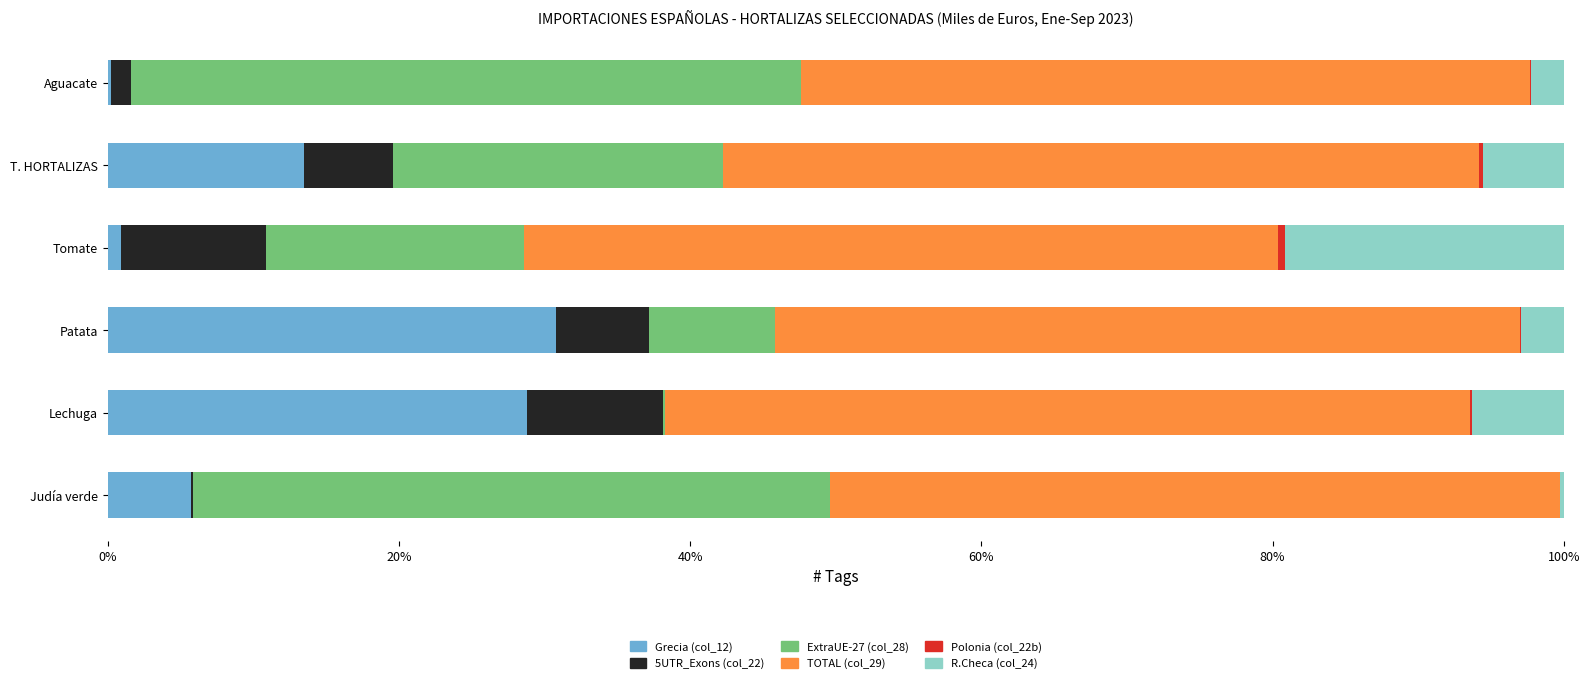

At which label is Grecia (col_12) closest to 15?

T. HORTALIZAS